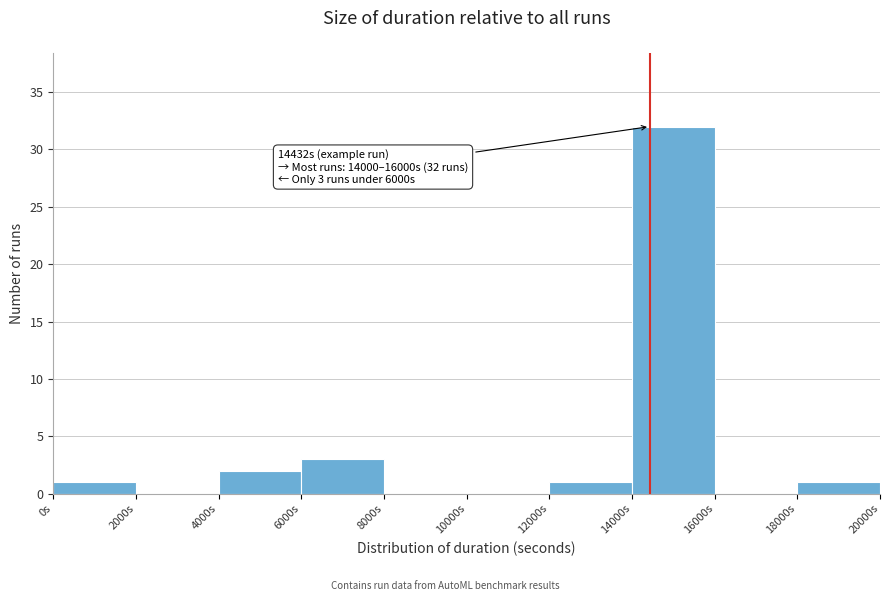

Which range on the x-axis has the tallest bar?

14000 to 16000